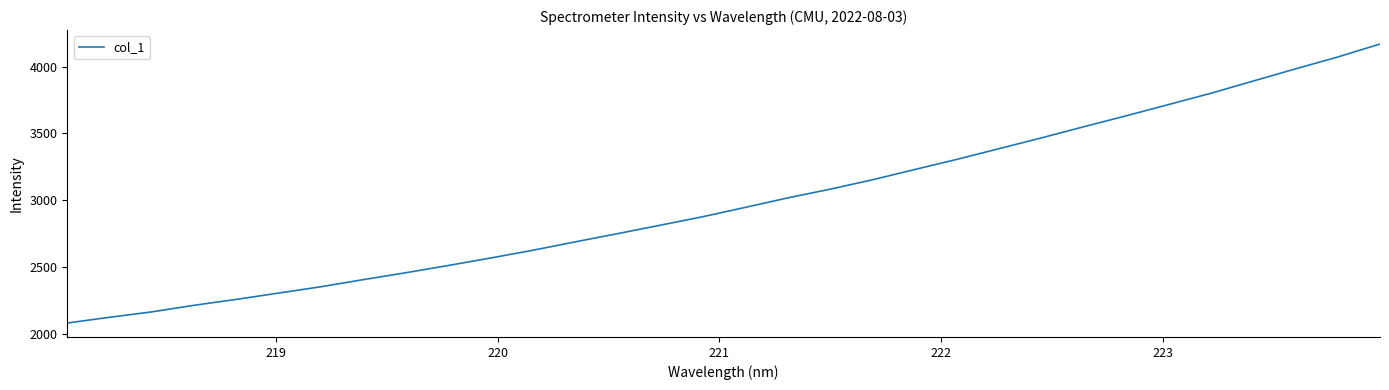

What is the difference between the maximum and minimum values?

2090.7